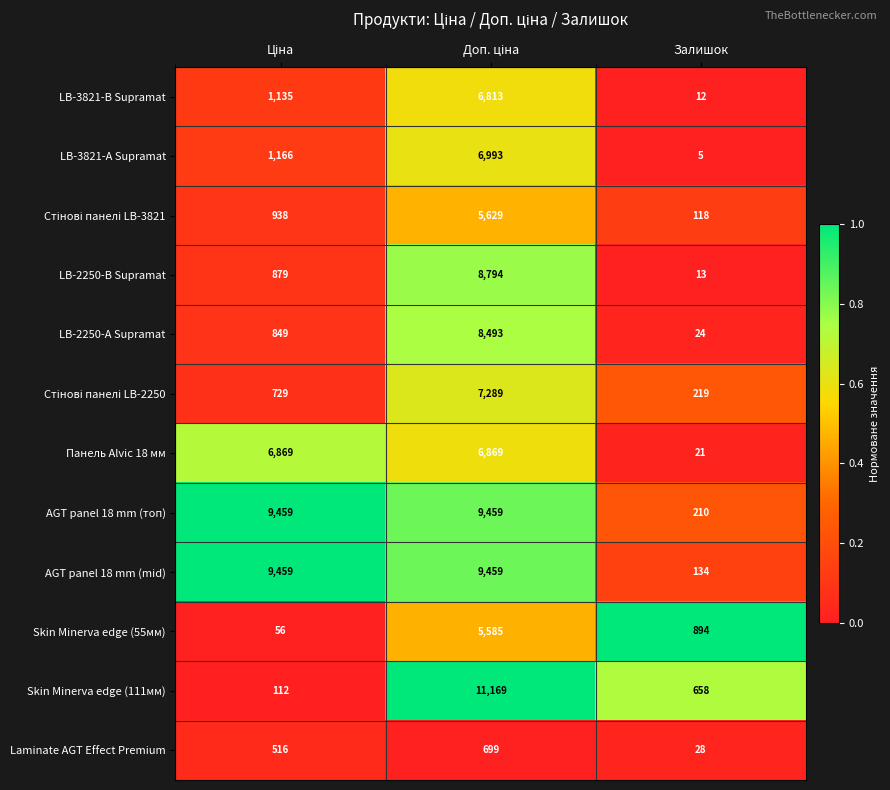

What is the average value of the Laminate AGT Effect Premium series?

414